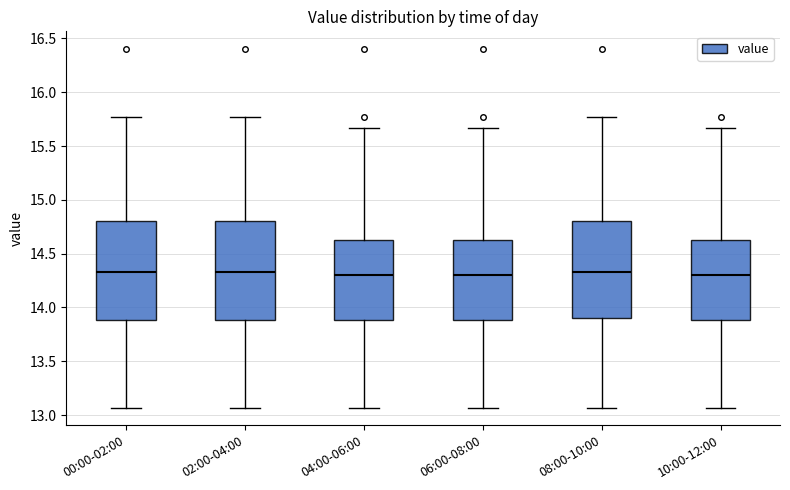

Reading left to right, read every box against the y-axis: the position of its median line, the range the box covers, and the ends of its whiskers. The values are not printed on the chart, so give them approximately, as read against the axis.

00:00-02:00: median 14.35, box 13.90 to 14.80, whiskers 13.05 to 15.75
02:00-04:00: median 14.35, box 13.90 to 14.80, whiskers 13.05 to 15.75
04:00-06:00: median 14.30, box 13.90 to 14.65, whiskers 13.05 to 15.65
06:00-08:00: median 14.30, box 13.90 to 14.65, whiskers 13.05 to 15.65
08:00-10:00: median 14.35, box 13.90 to 14.80, whiskers 13.05 to 15.75
10:00-12:00: median 14.30, box 13.90 to 14.65, whiskers 13.05 to 15.65